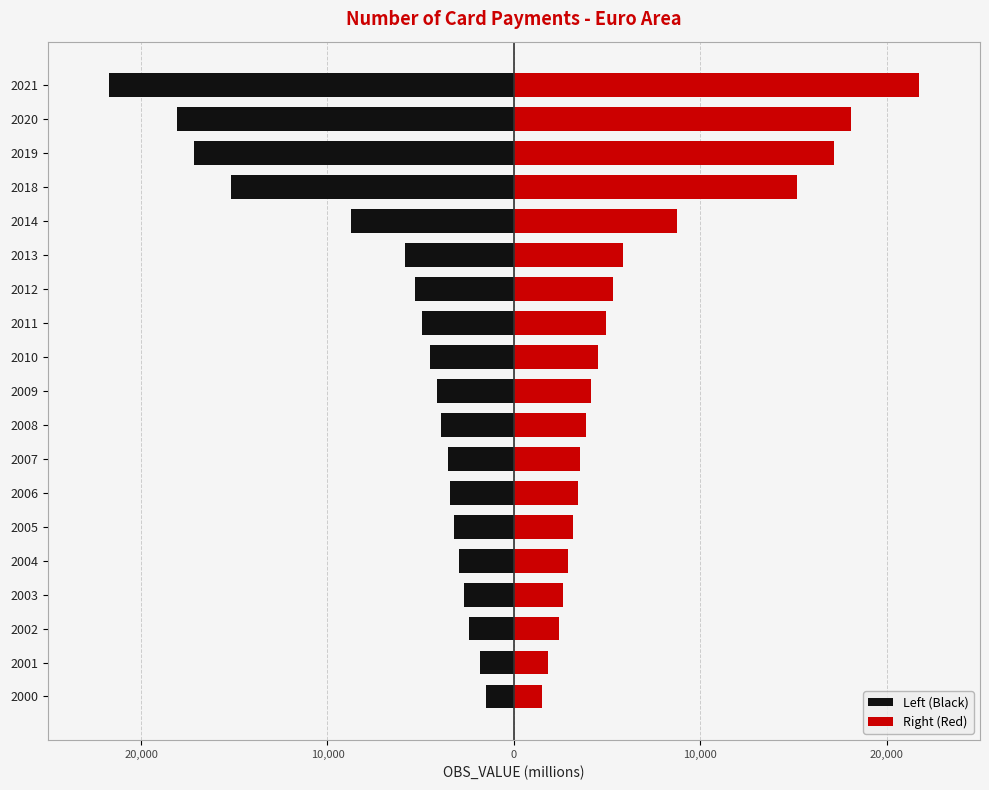

How many groups of bars are there?

19